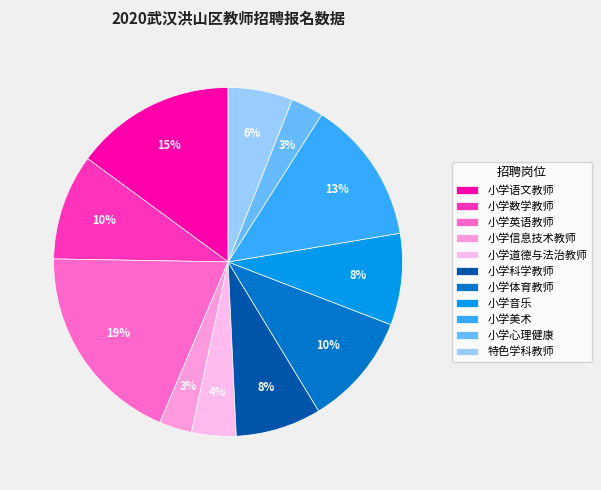

Is it true that 小学数学教师 is 1% of the pie?

False